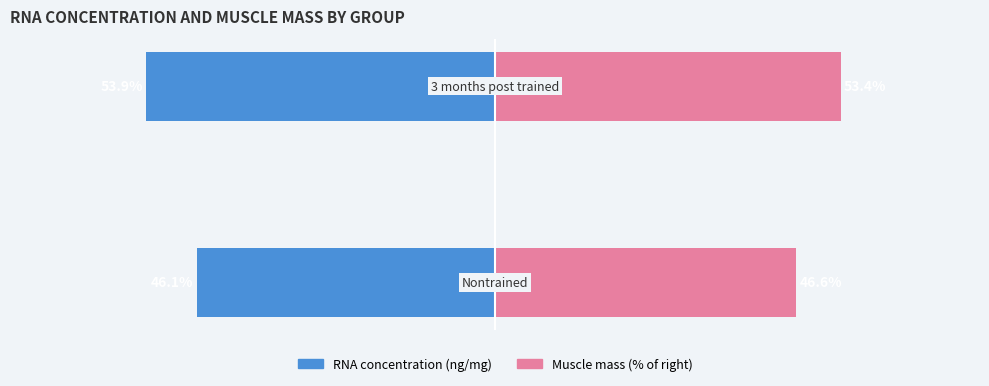

Which series has the largest range (max minus min)?

RNA concentration (Nontrained side)